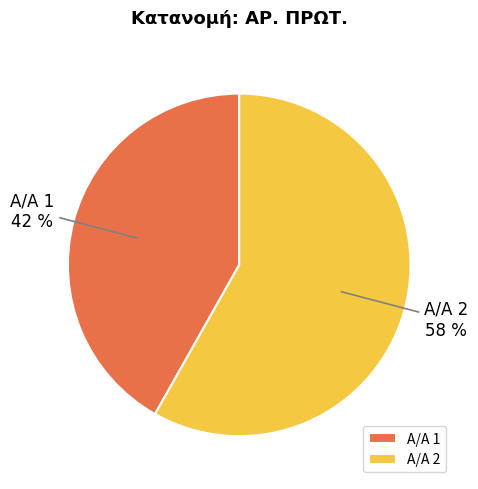

To the nearest percent, what is the average slice percentage?

50%